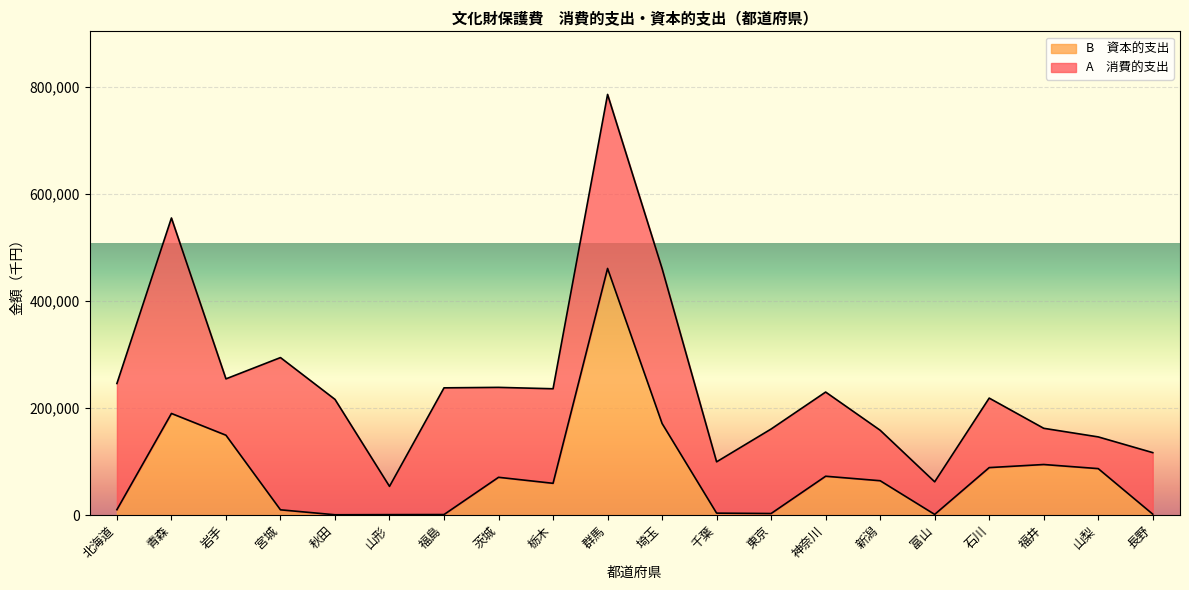

What is the difference between the values at 石川 and 富山?

87462